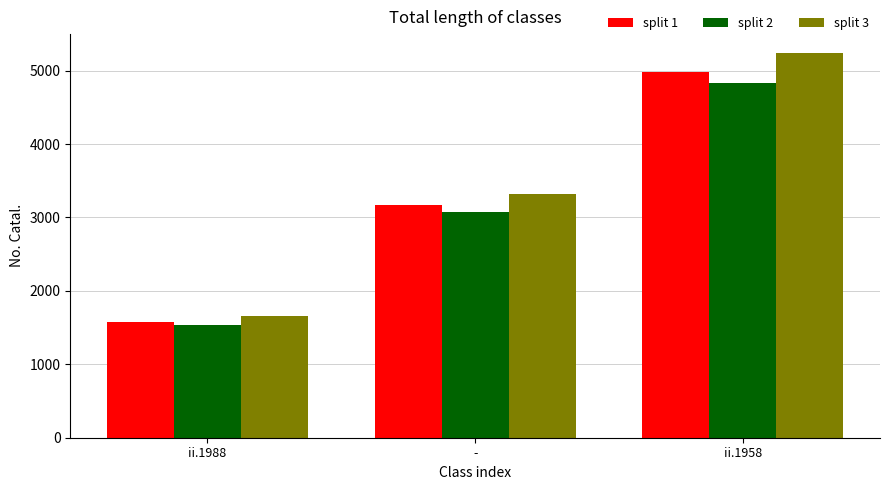

At how many categories does at least one series exceed 3540?

1